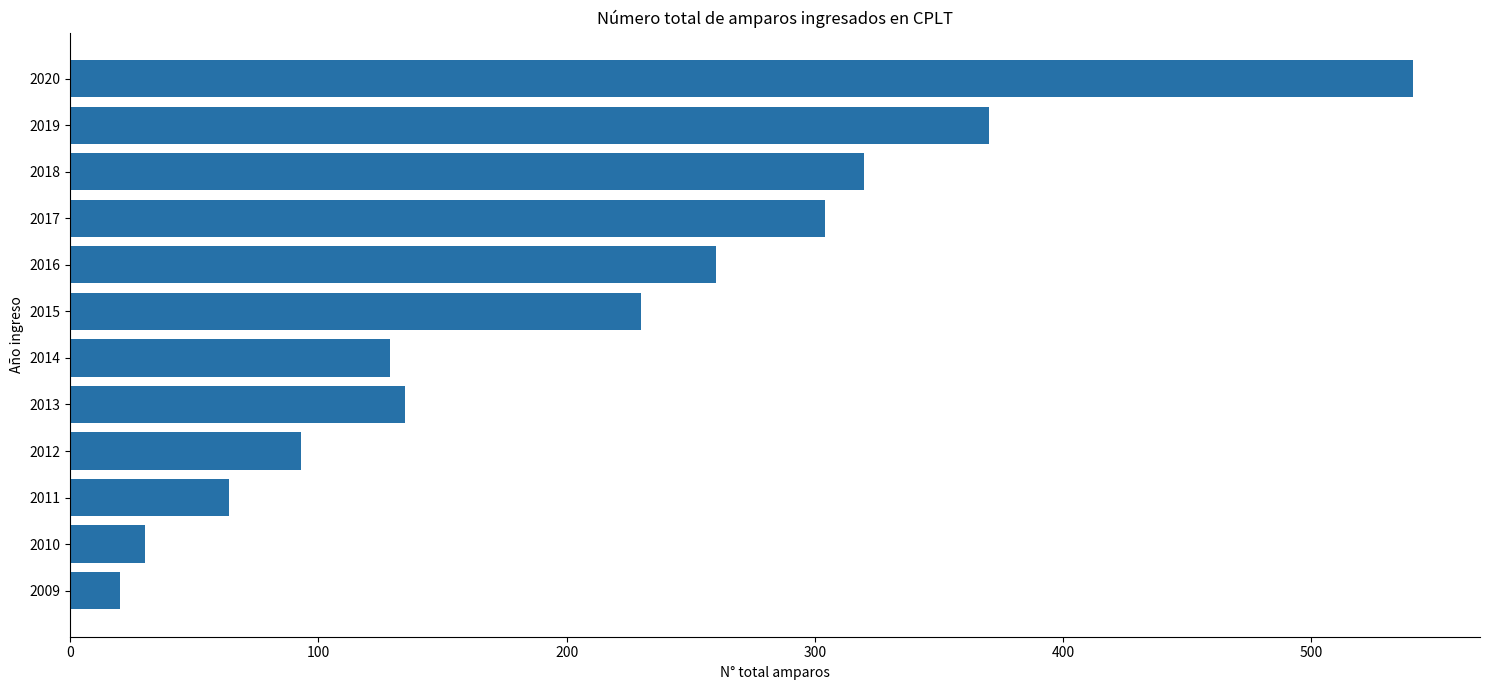

What is the approximate value at 2011?

64